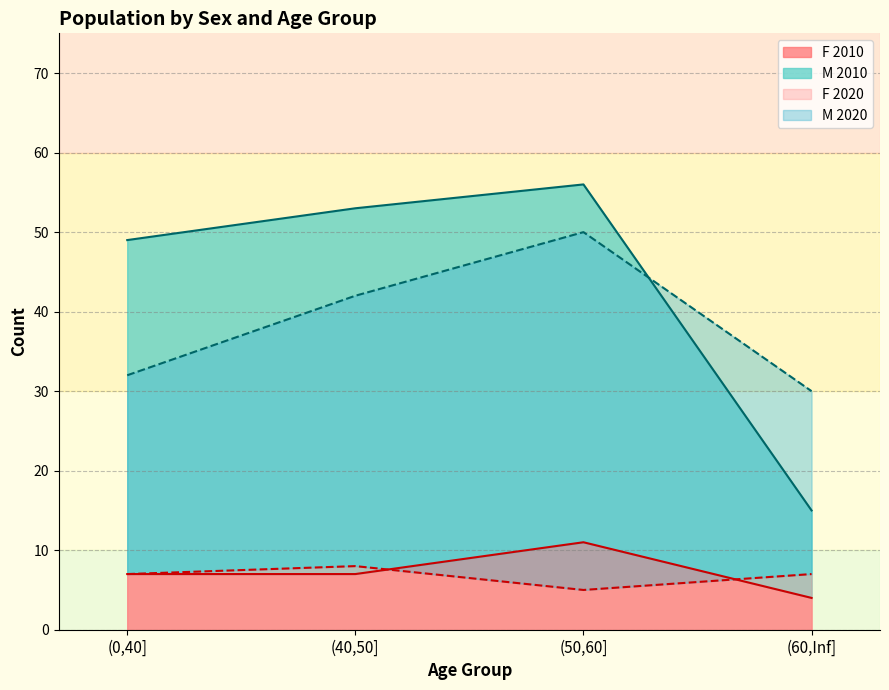

What is the value of the F point at the 4th from the left?

4